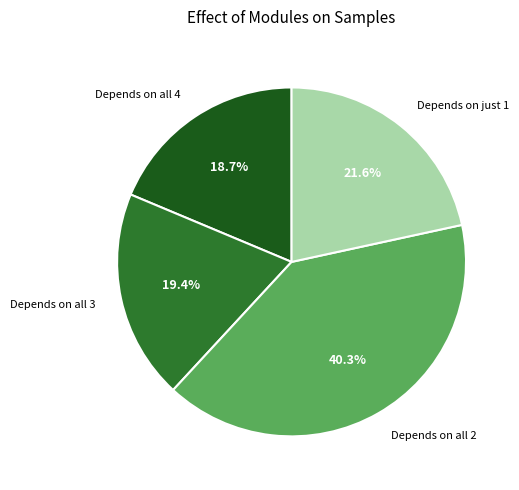

Rank the categories by value from highest to lowest.

Depends on all 2, Depends on just 1, Depends on all 3, Depends on all 4